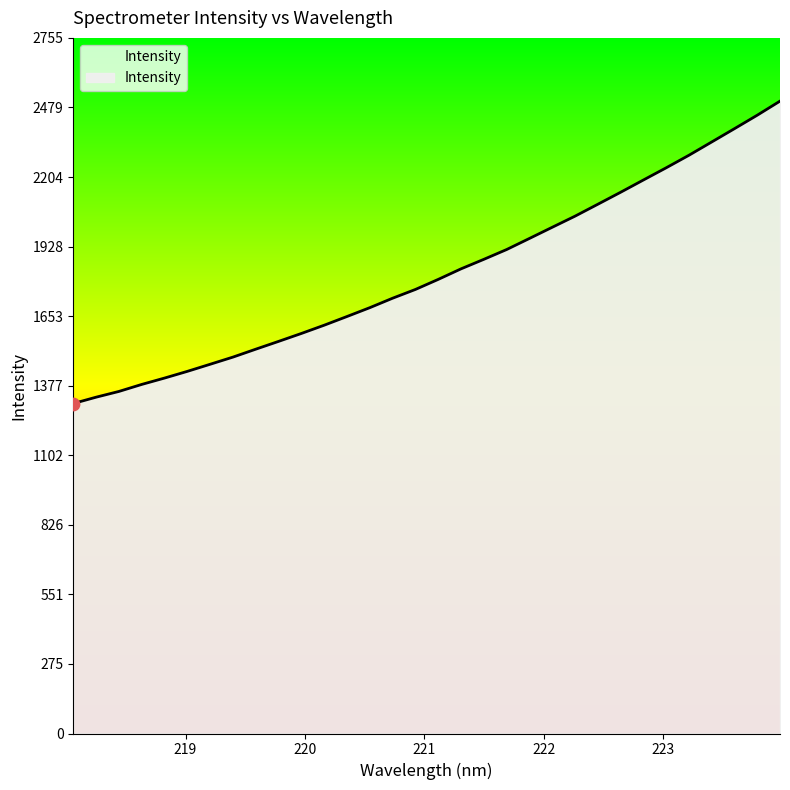

What is the difference between the maximum and minimum values?

1197.7